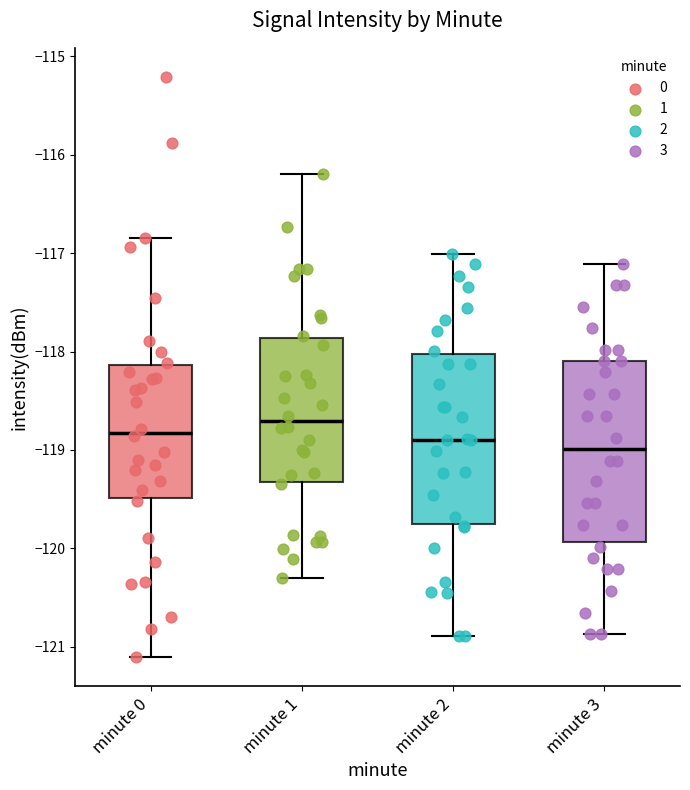

Reading left to right, transcribe this box plot: for each box, give where its median line is, the range the box spans, and where its two whiskers end, as read against the y-axis. The values are not printed on the chart, so give them approximately, as read against the axis.

minute 0: median -118.8, box -119.5 to -118.1, whiskers -121.1 to -116.8
minute 1: median -118.7, box -119.3 to -117.9, whiskers -120.3 to -116.2
minute 2: median -118.9, box -119.8 to -118.0, whiskers -120.9 to -117.0
minute 3: median -119.0, box -119.9 to -118.1, whiskers -120.9 to -117.1